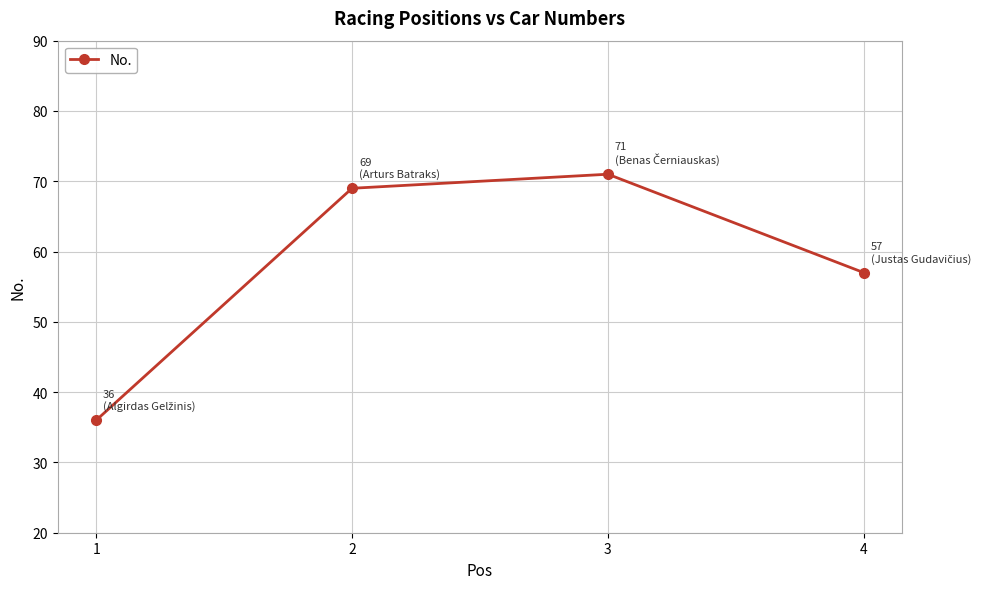

The value at 3 is 24. True or false?

False